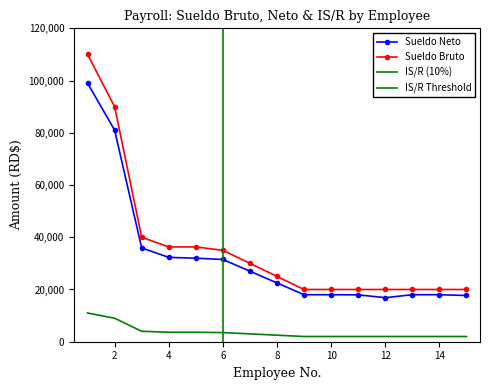

True or false: Sueldo Bruto and IS/R intersect in this chart.

False